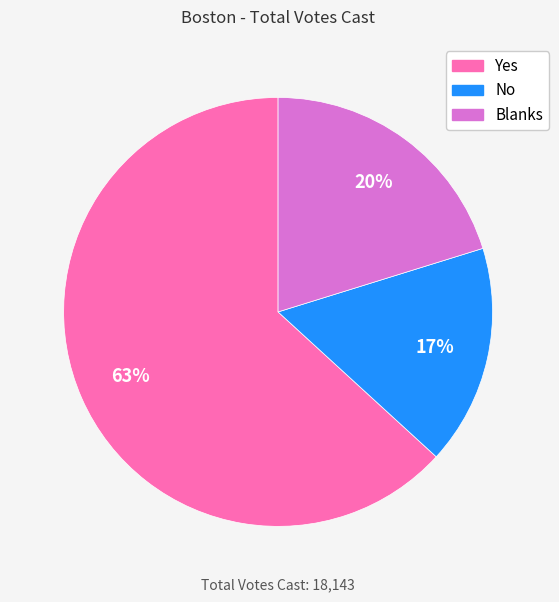

What percentage is the Blanks slice, to the nearest percent?

20%